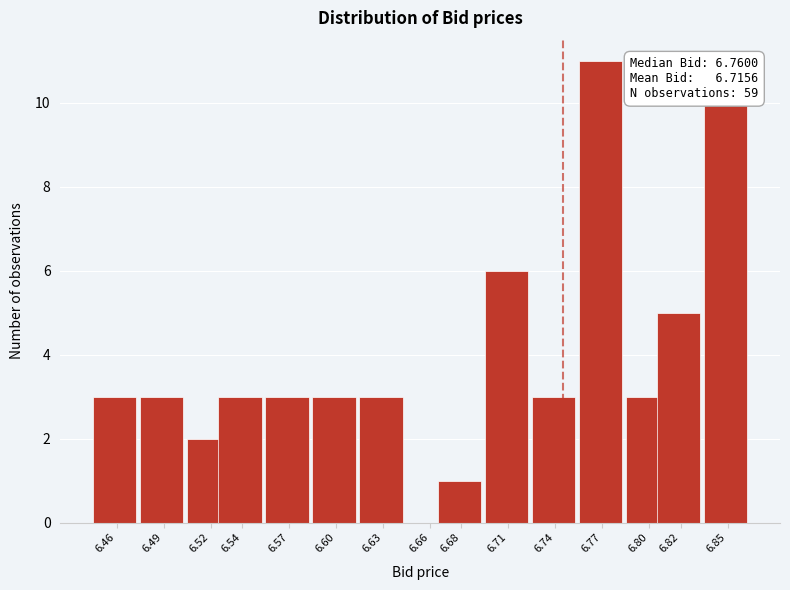

Reading left to right, extract all data points from this chart.

6.46=3	6.49=3	6.52=2	6.54=3	6.57=3	6.60=3	6.63=3	6.66=0	6.68=1	6.71=6	6.74=3	6.77=11	6.80=3	6.82=5	6.85=10